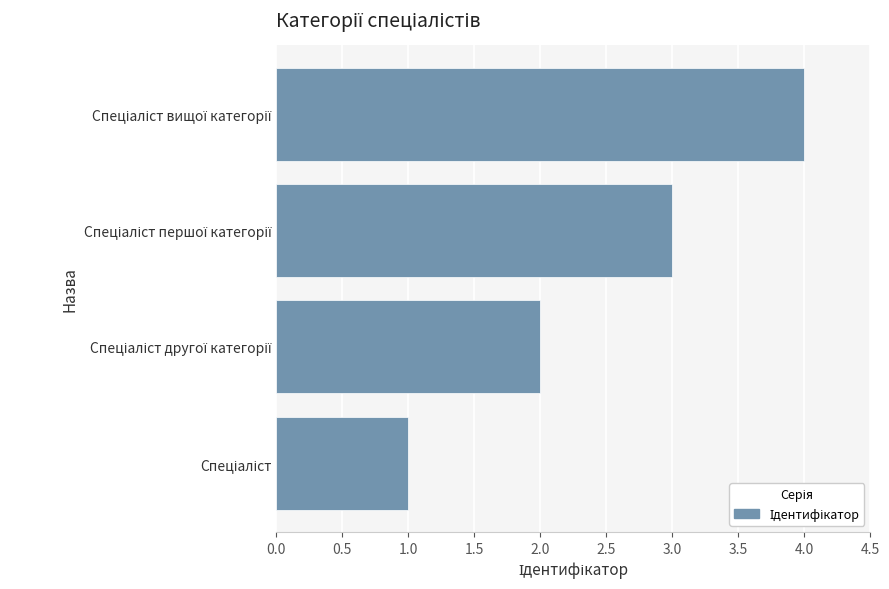

What is the sum of all values?

10